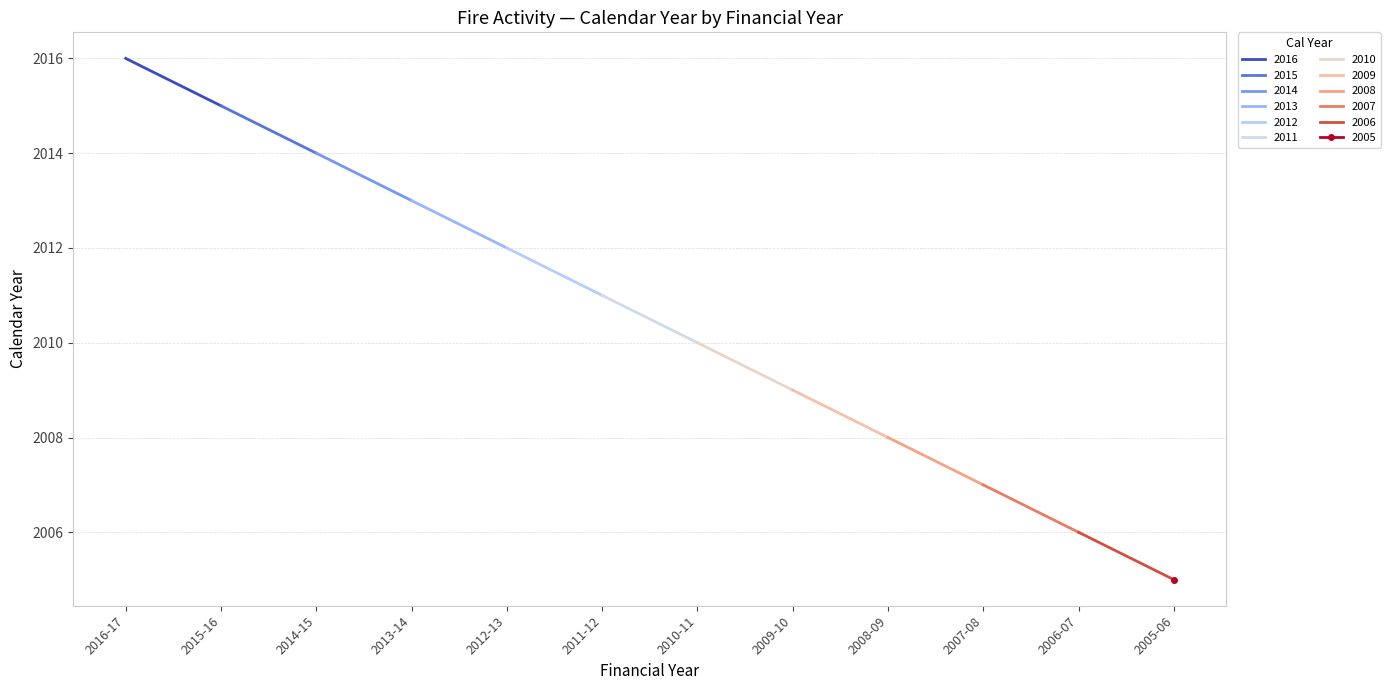

What is the maximum value shown in the chart?

2016